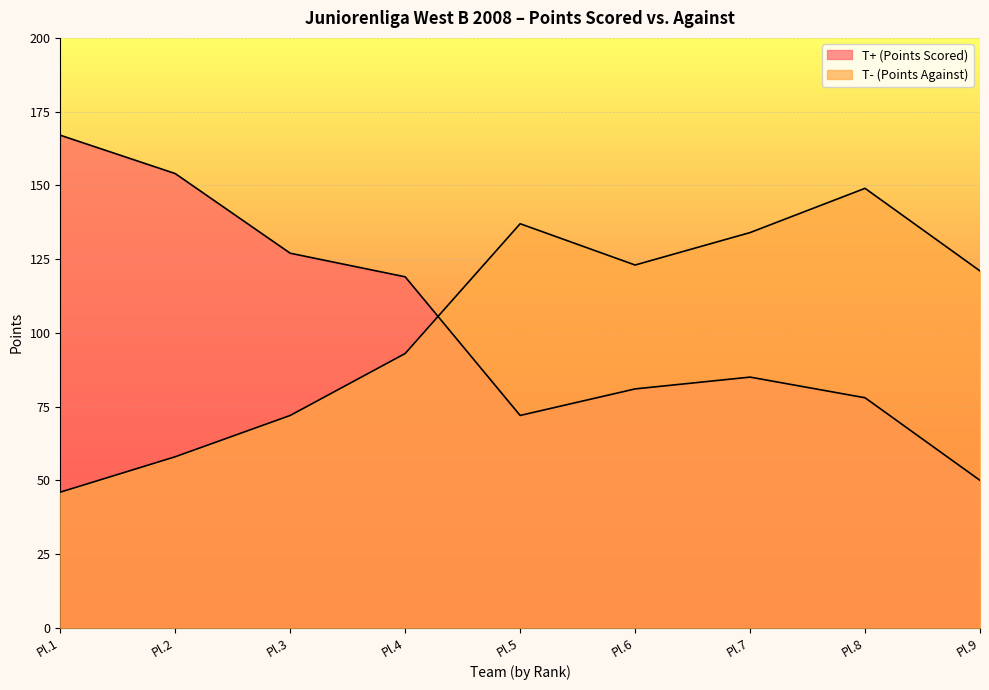

How many data points does each series have?

9